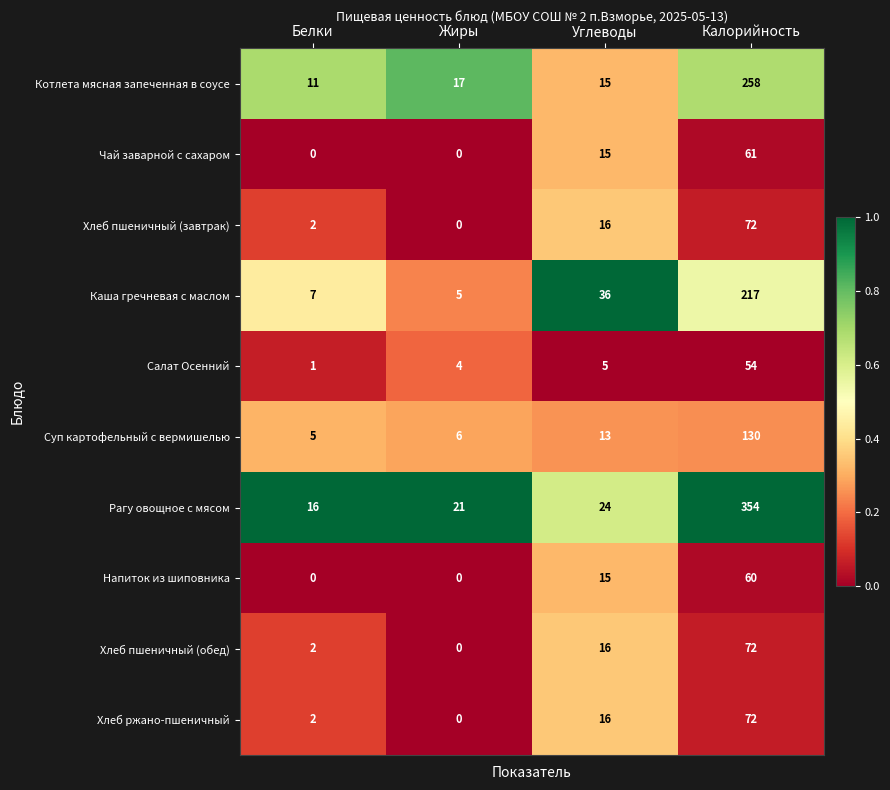

At how many categories does at least one series exceed 0?

4